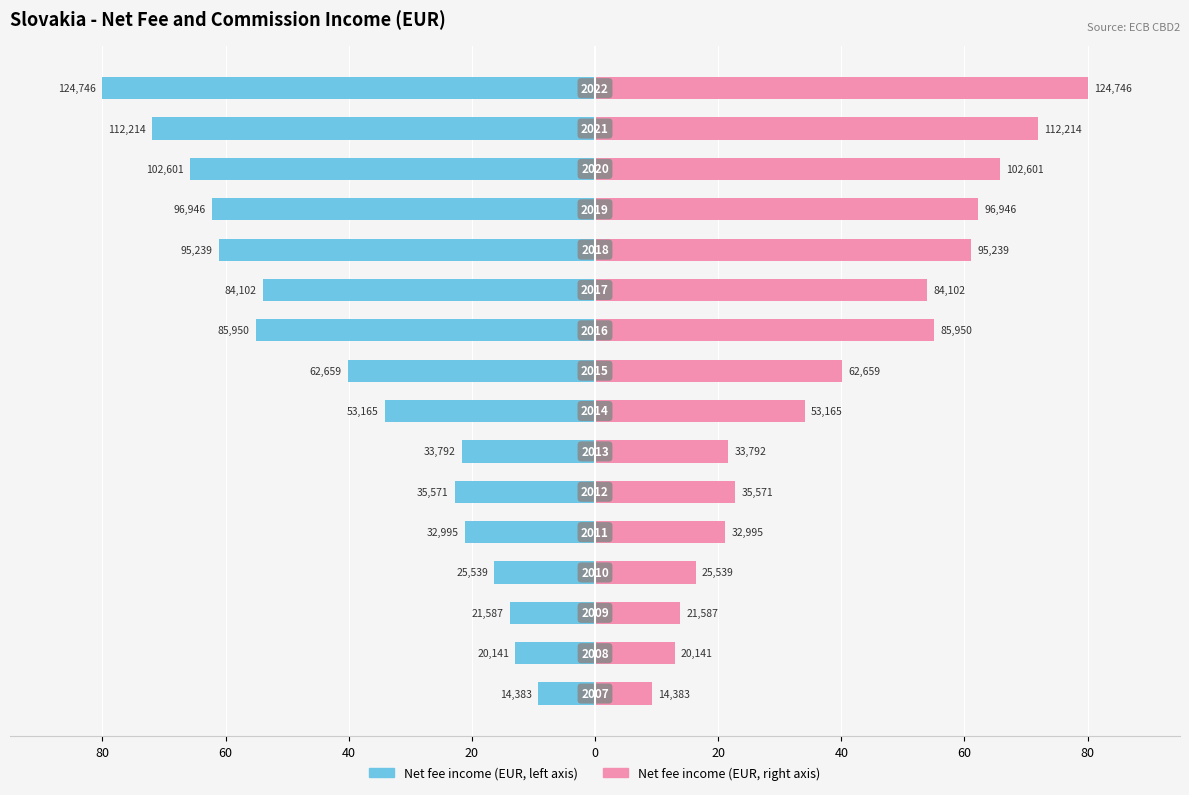

Is it true that EUR Value (left) equals -21.2 at 0?

True